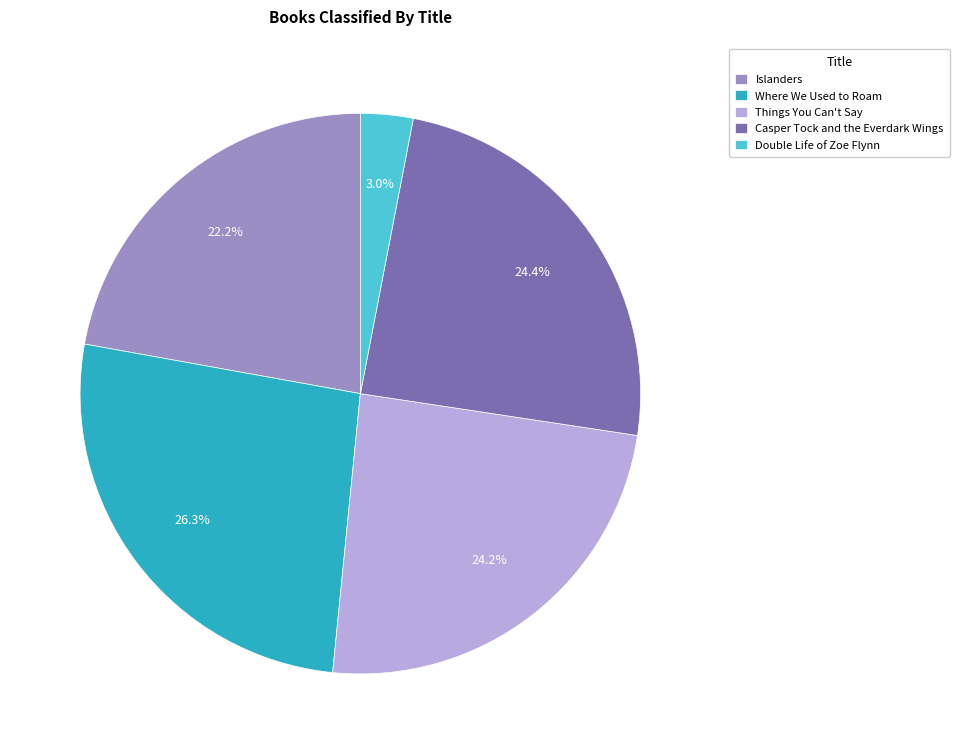

To the nearest percent, what portion does Things You Can't Say represent?

24%